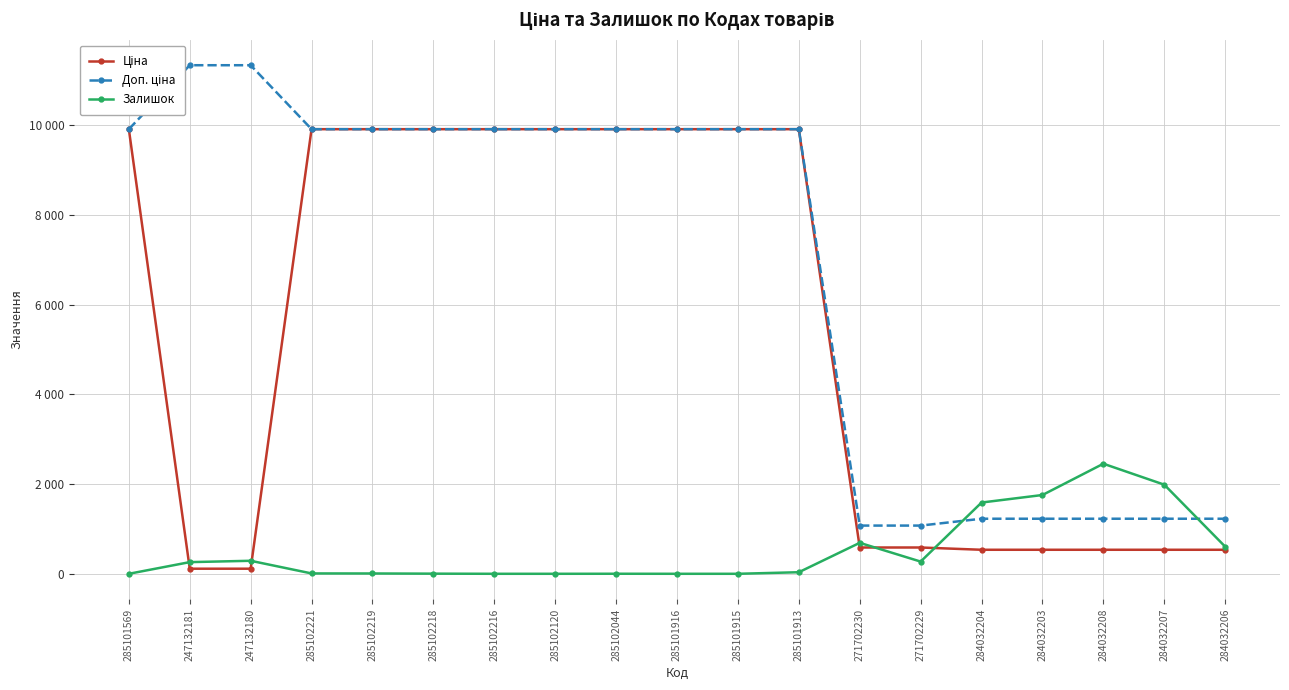

The Залишок series shows 10.7 at 285102221. True or false?

False